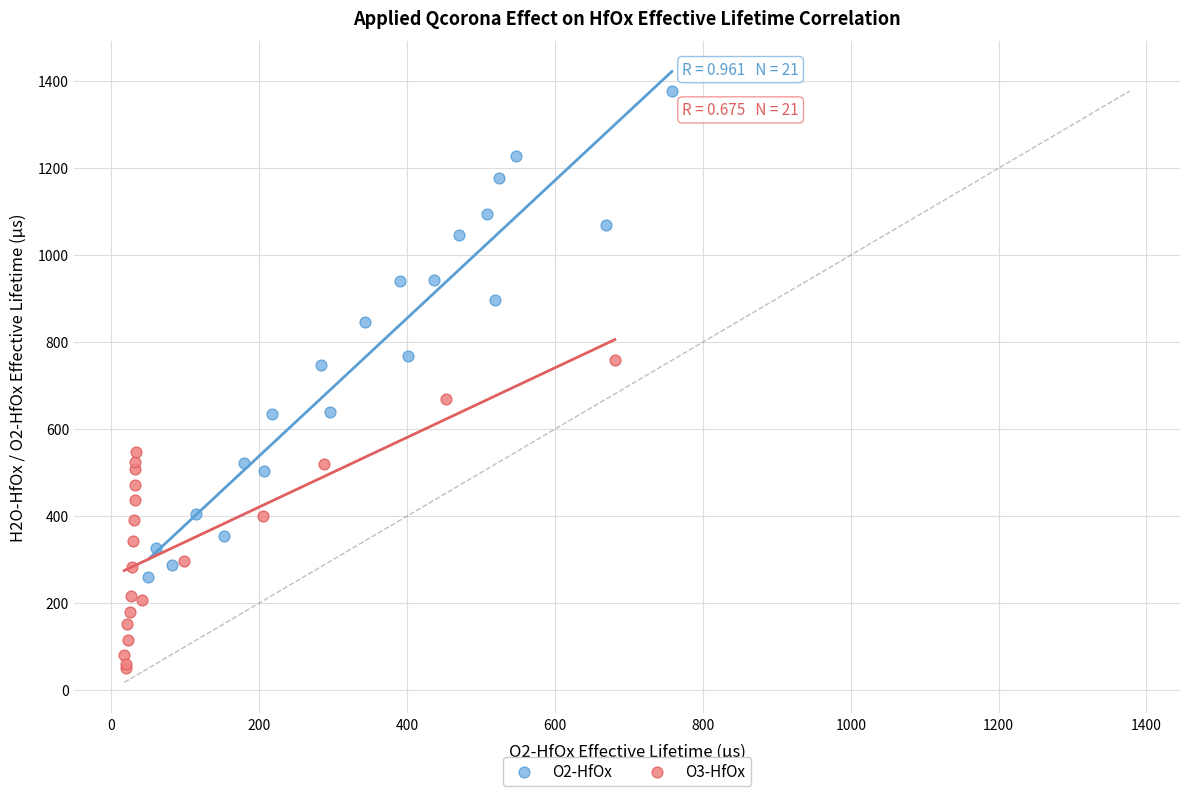

Which series has the widest spread of Y values?

O2-HfOx